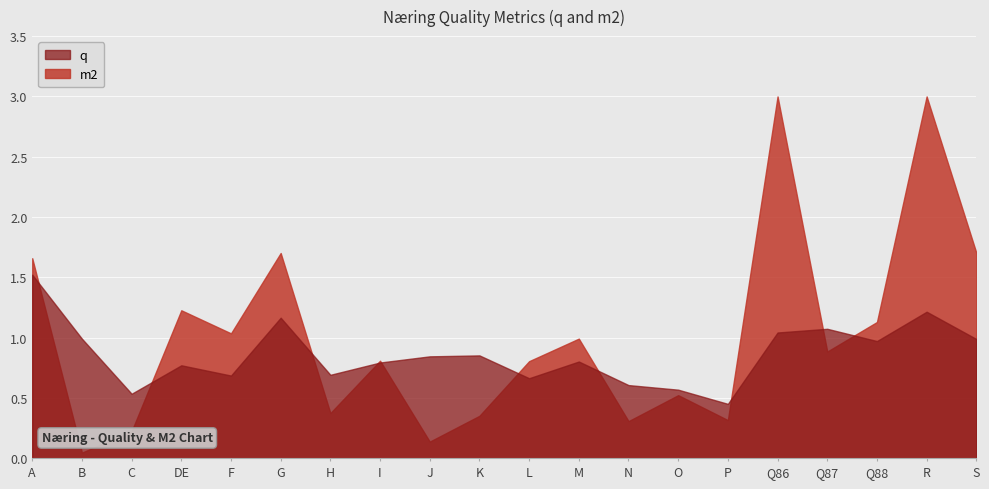

True or false: m2 has more than 2 interior local peaks.

True